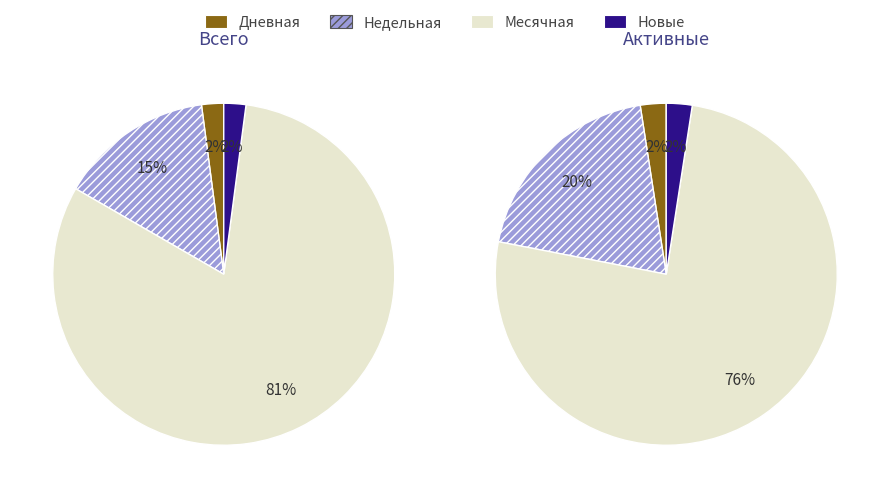

True or false: Новые accounts for 8% of the total.

False